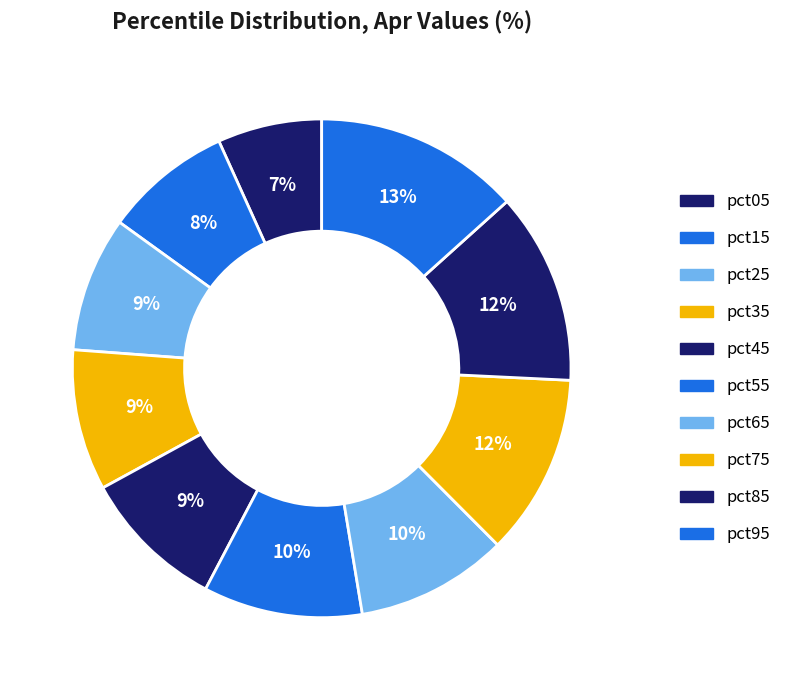

Count the number of slices in the pie.

10